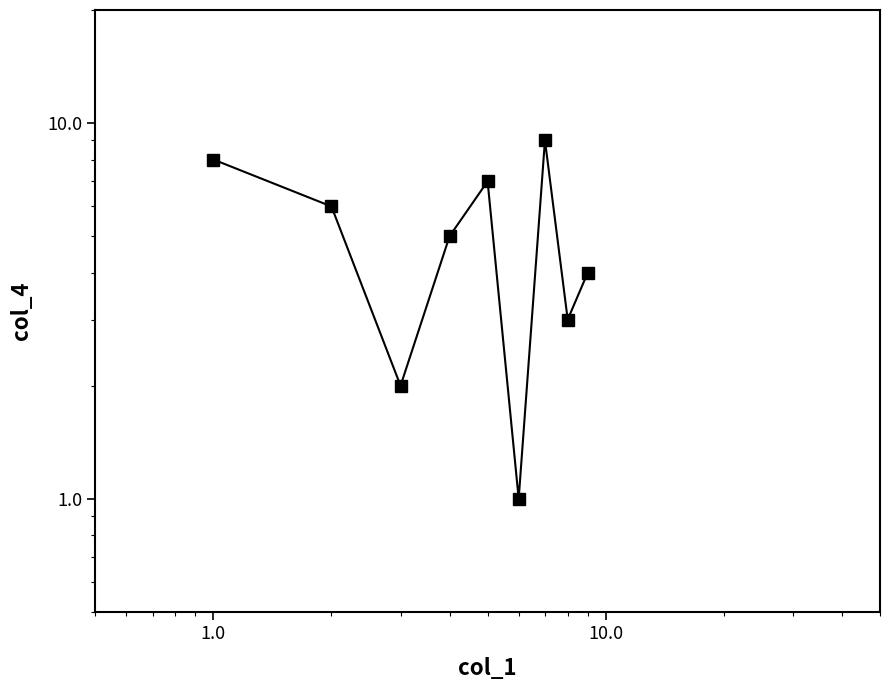

How many lines are shown in the chart?

1